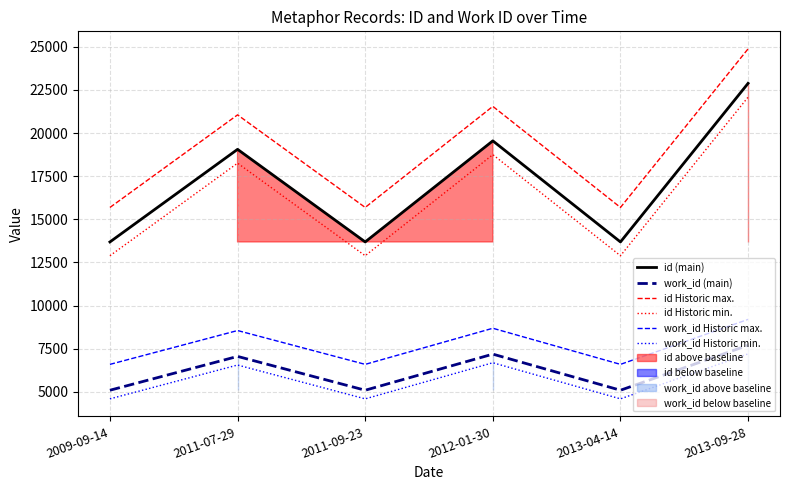

What is the spread (max minus min) of values at 2011-09-23?

11100